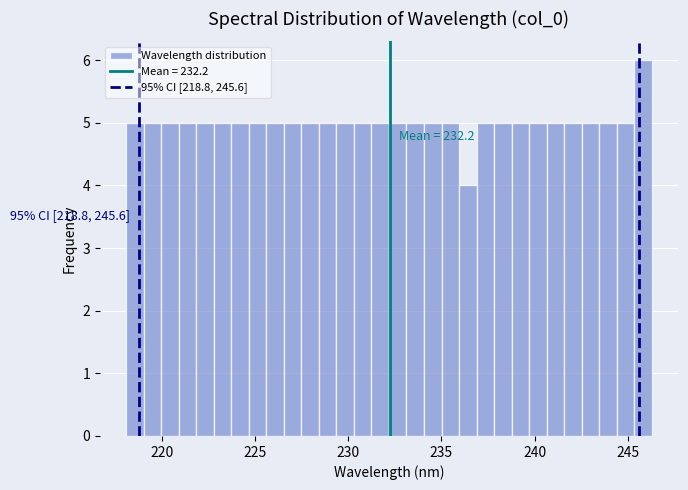

Read against the x-axis, roughly where is the centre of the tallest bar?

246.0